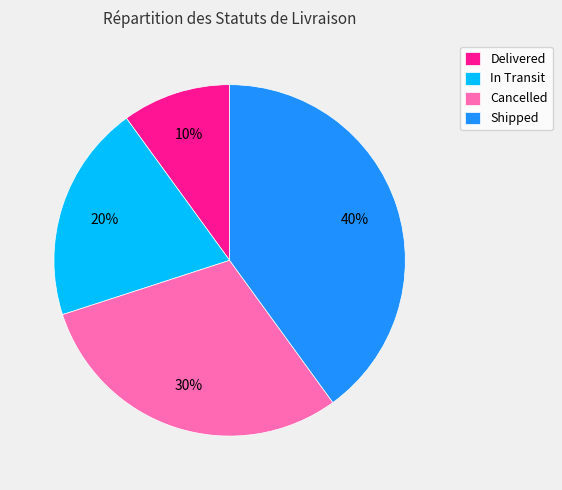

Is Delivered the majority of the pie?

No